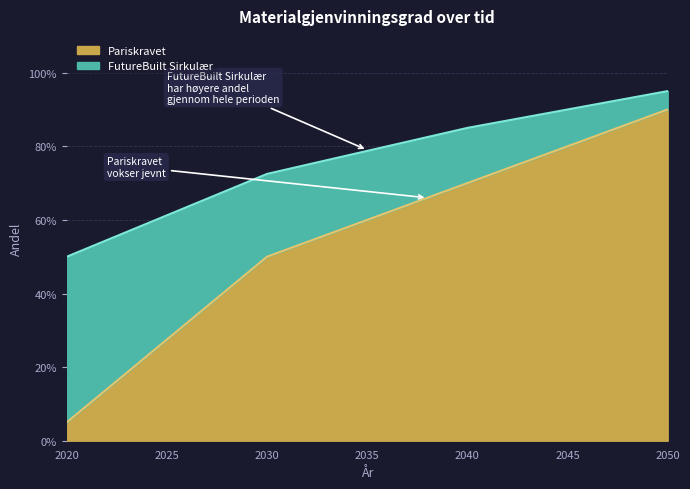

Does the chart display data point markers on the line(s)?

No